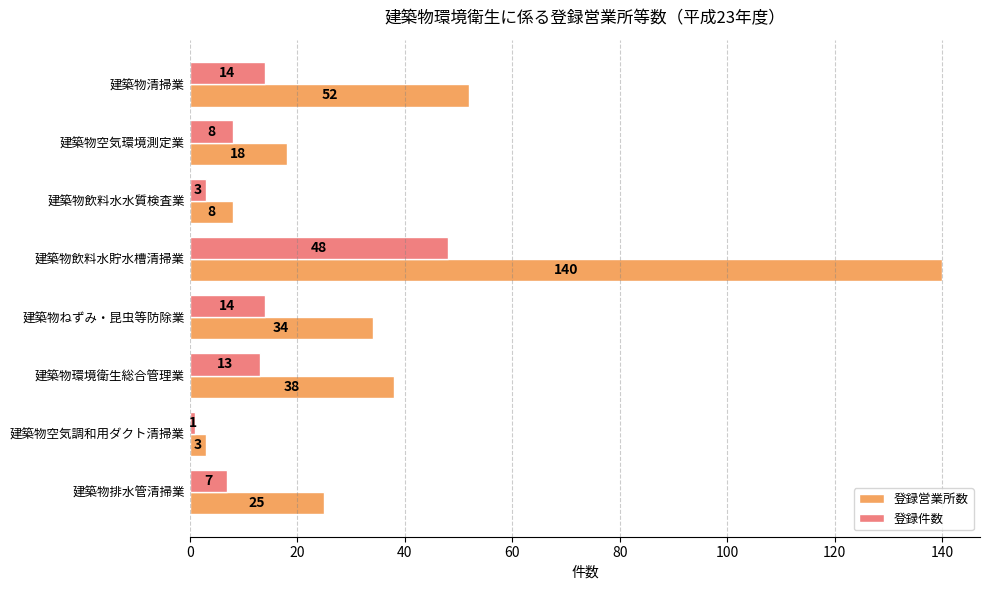

What is the highest value of the 登録件数 series?

48